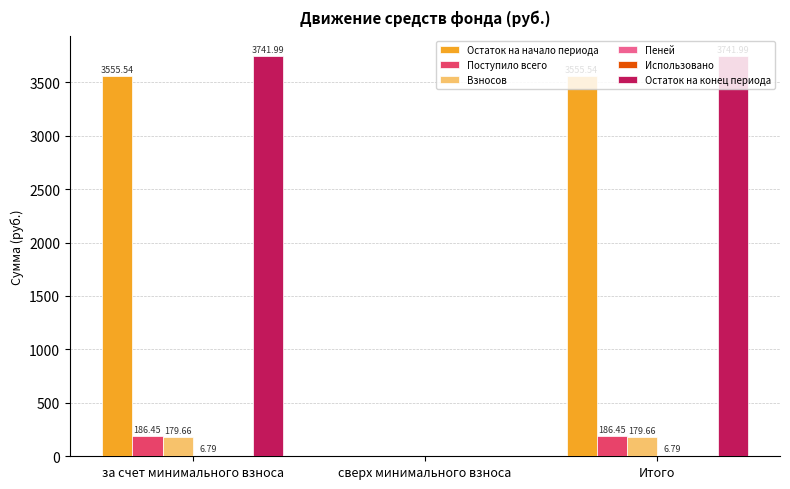

Is the value of Остаток на конец периода at за счет минимального взноса greater than the value of Остаток на начало периода at сверх минимального взноса?

Yes